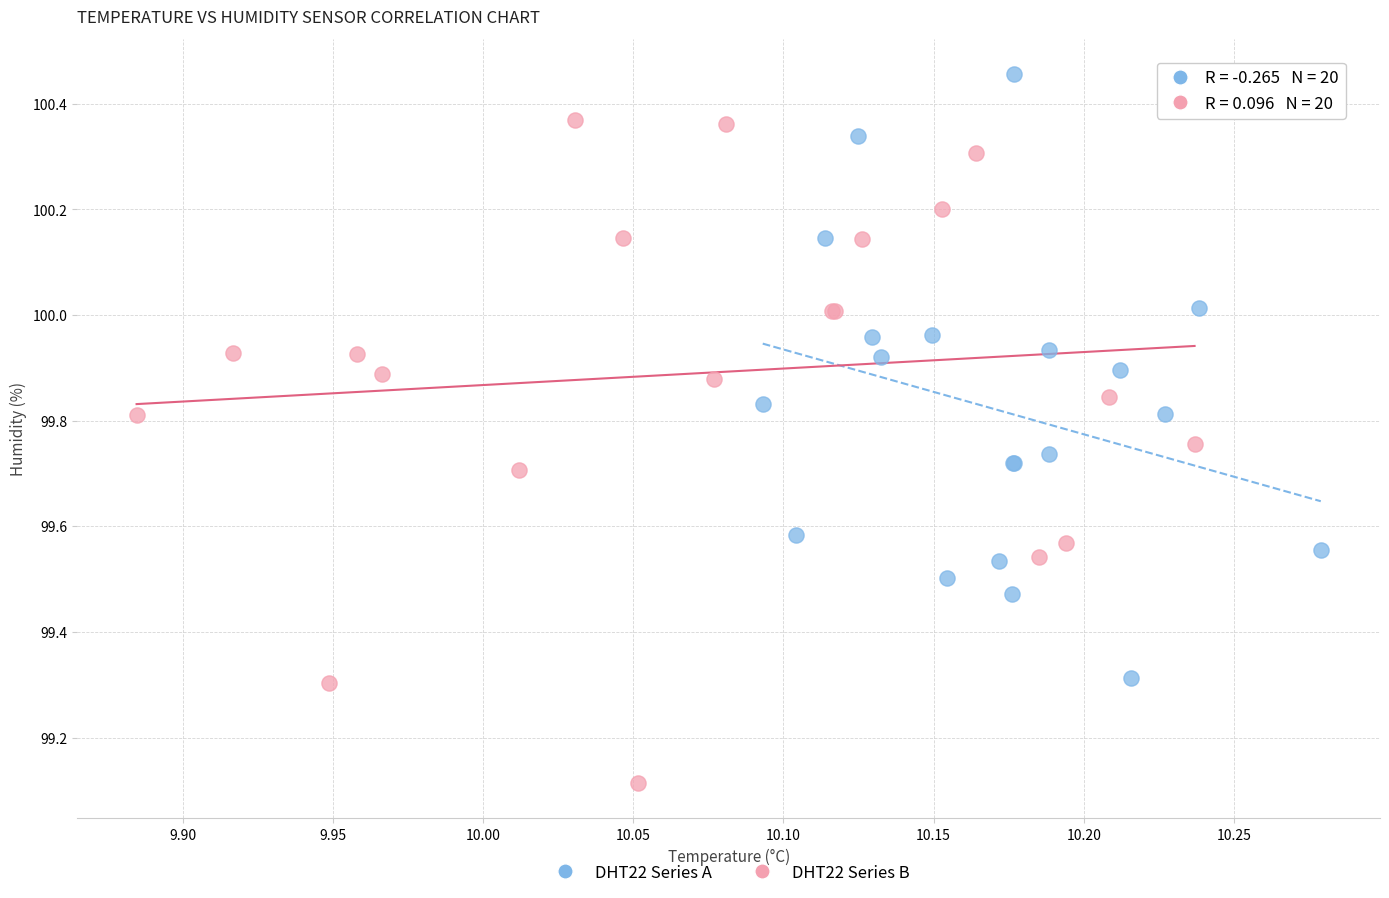

Which series has the largest Y range (max minus min)?

DHT22 Series B